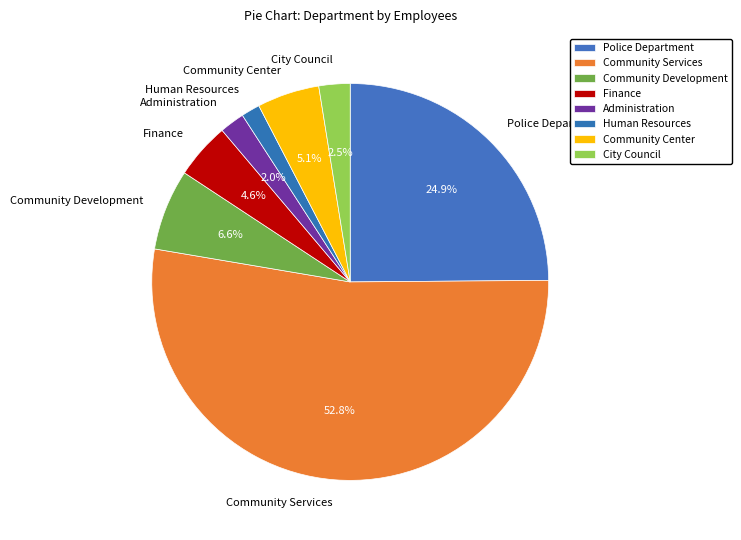

The Community Development slice represents 1% of the pie. True or false?

False